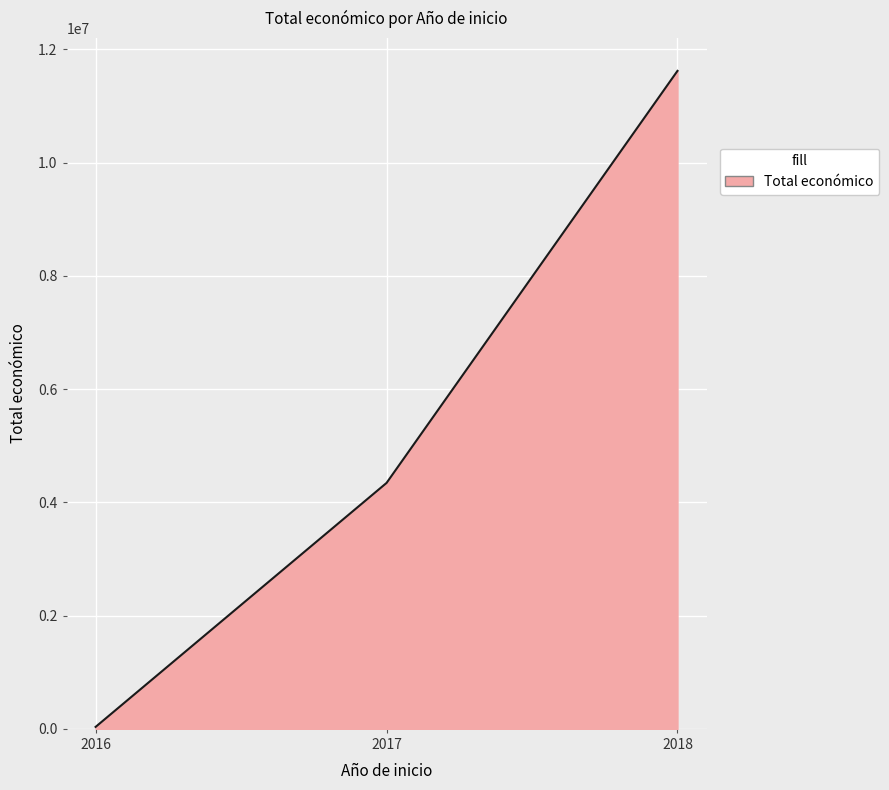

Rank the categories by value from highest to lowest.

2018, 2017, 2016